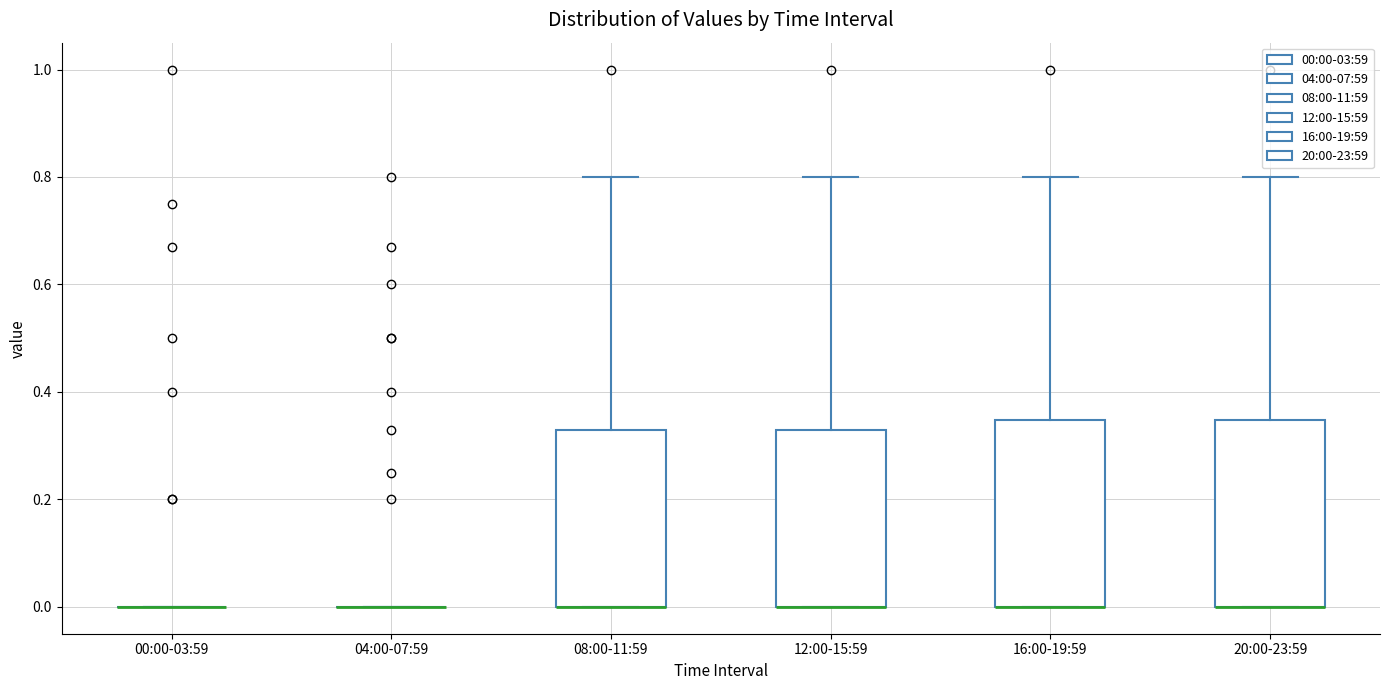

Reading left to right, transcribe this box plot: for each box, give where its median line is, the range the box spans, and where its two whiskers end, as read against the y-axis. The values are not printed on the chart, so give them approximately, as read against the axis.

00:00-03:59: box collapsed to a line at 0.00, whiskers 0.00 to 0.00
04:00-07:59: box collapsed to a line at 0.00, whiskers 0.00 to 0.00
08:00-11:59: median 0.00 (drawn on the box's lower edge), box 0.00 to 0.34, whiskers 0.00 to 0.80
12:00-15:59: median 0.00 (drawn on the box's lower edge), box 0.00 to 0.34, whiskers 0.00 to 0.80
16:00-19:59: median 0.00 (drawn on the box's lower edge), box 0.00 to 0.34, whiskers 0.00 to 0.80
20:00-23:59: median 0.00 (drawn on the box's lower edge), box 0.00 to 0.34, whiskers 0.00 to 0.80